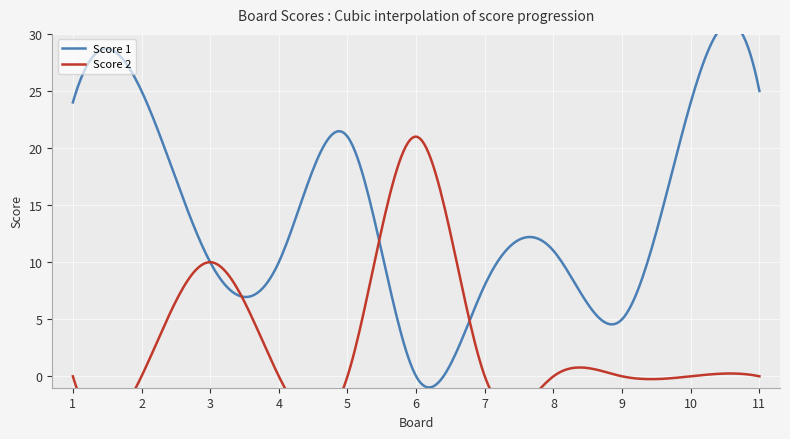

Is the value of Score 2 at 3 greater than the value of Score 1 at 11?

No